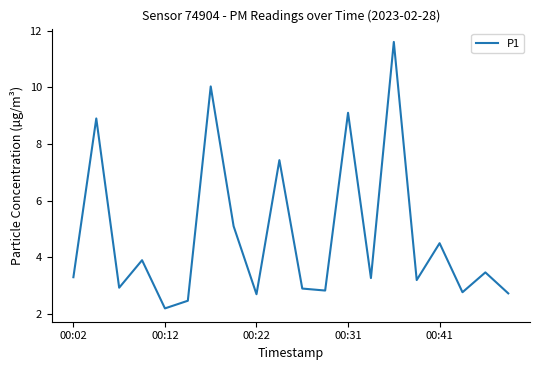

Does the chart display data point markers on the line(s)?

No